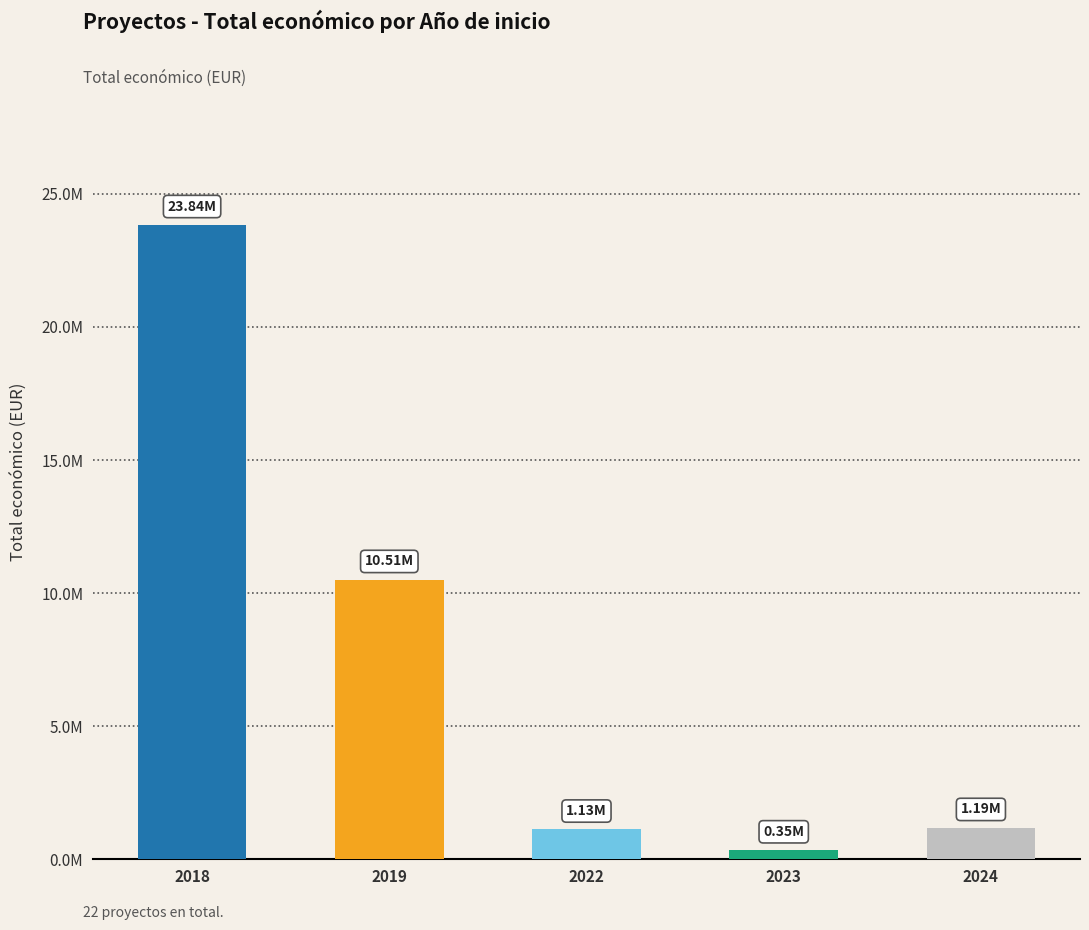

Are the bars horizontal?

No